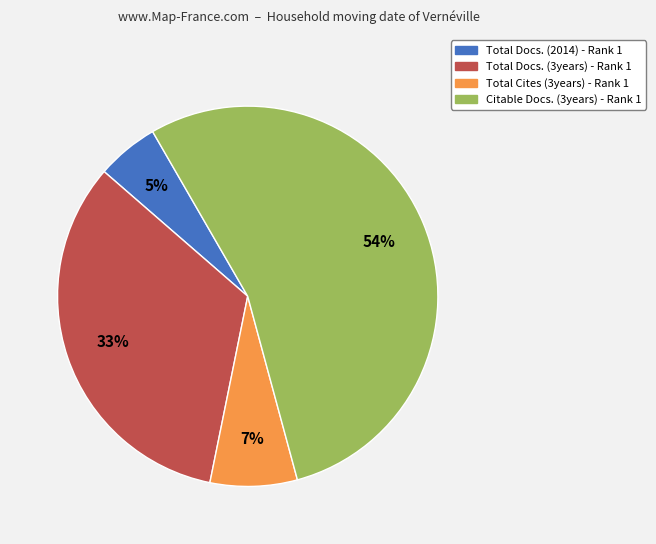

To the nearest percent, what portion does Total Docs. (3years) - Rank 1 represent?

33%